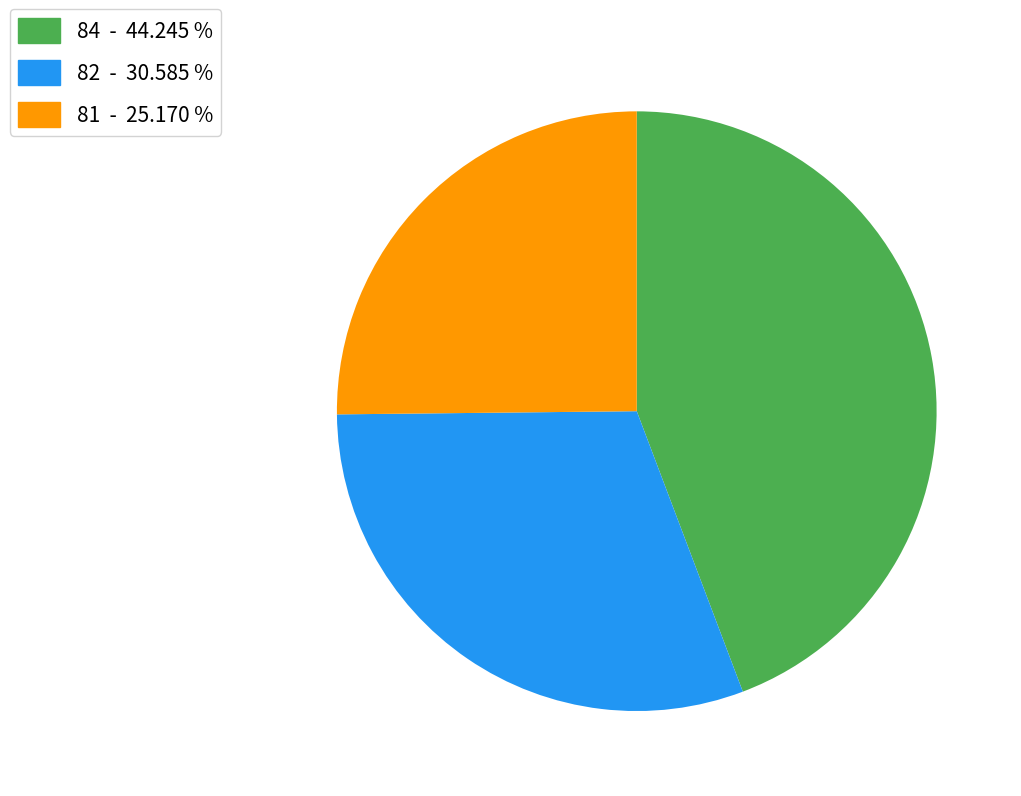

Does any single category account for the majority?

No